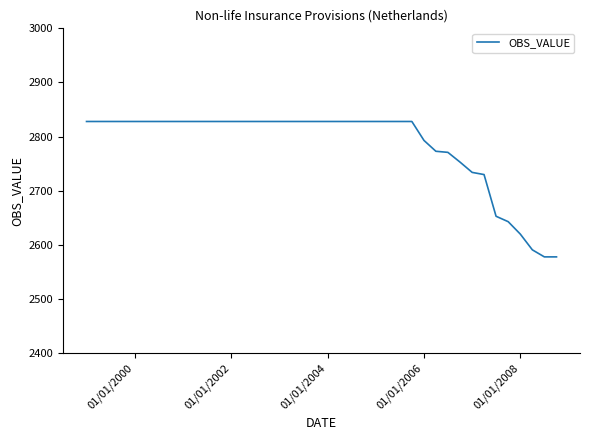

What is the maximum value shown in the chart?

2828